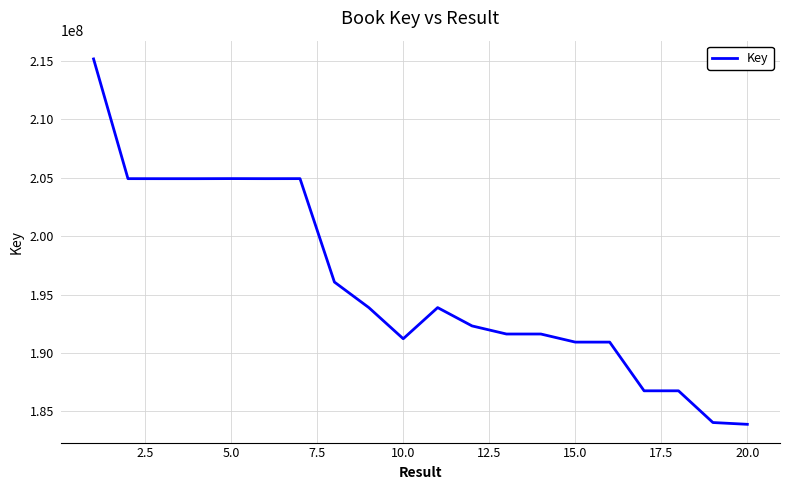

What is the difference between the maximum and minimum values?

31311744